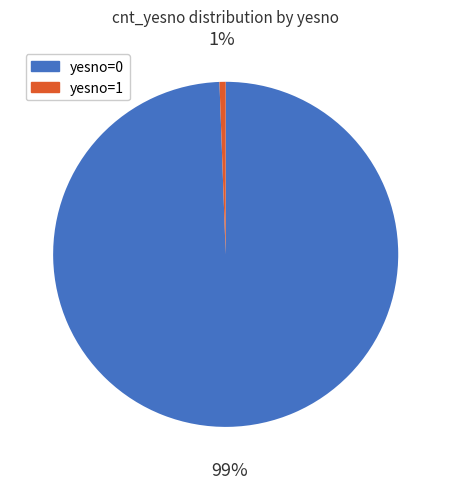

Is there any slice that represents more than half of the pie?

Yes